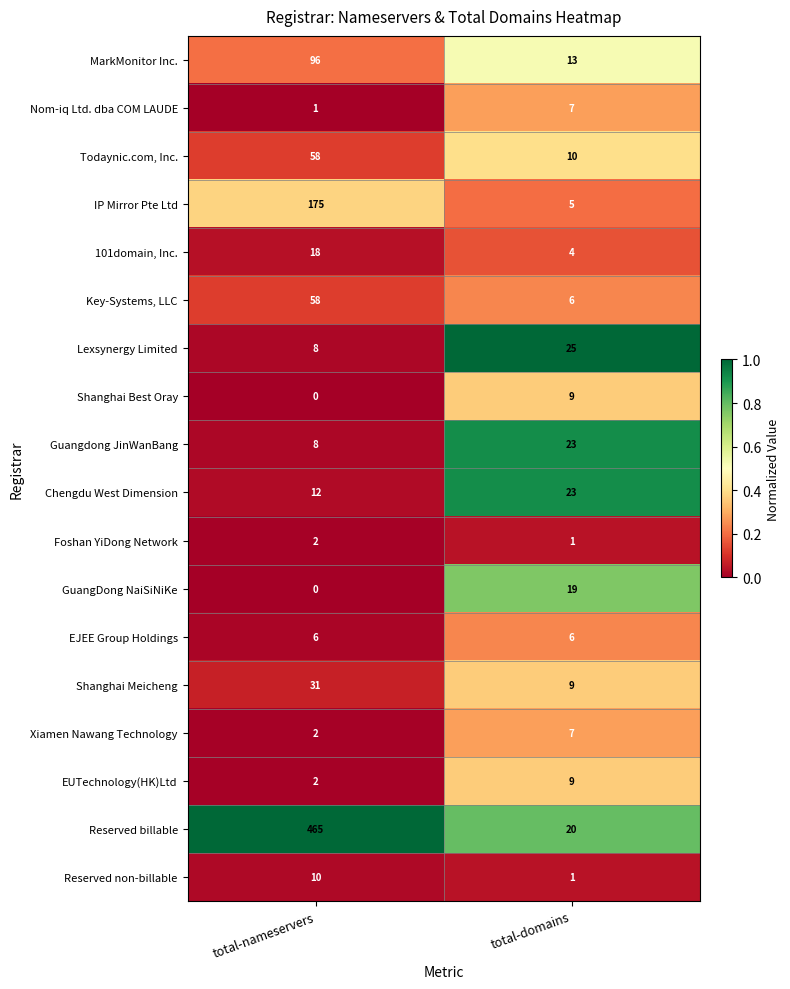

True or false: Todaynic.com, Inc. has a value of 10 at total-domains.

True